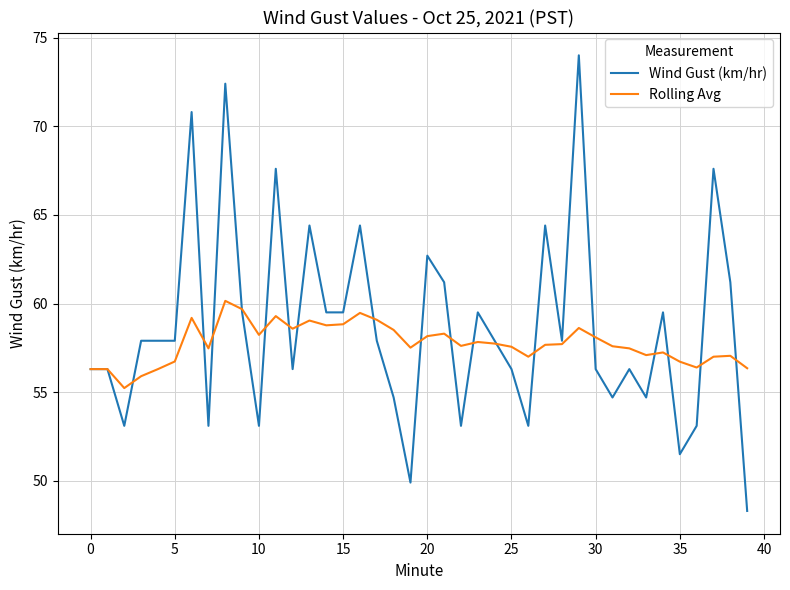

What is the minimum value for Wind Gust (km/hr)?

48.3